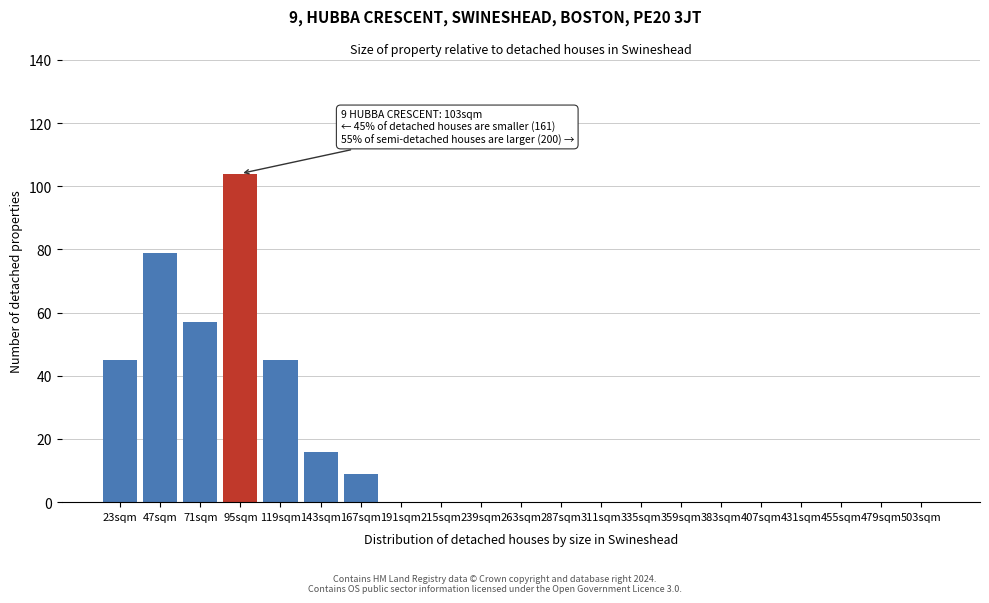

Reading left to right, what are all the values shown in this chart?

23sqm=45	47sqm=79	71sqm=57	95sqm=104	119sqm=45	143sqm=16	167sqm=9	191sqm=0	215sqm=0	239sqm=0	263sqm=0	287sqm=0	311sqm=0	335sqm=0	359sqm=0	383sqm=0	407sqm=0	431sqm=0	455sqm=0	479sqm=0	503sqm=0